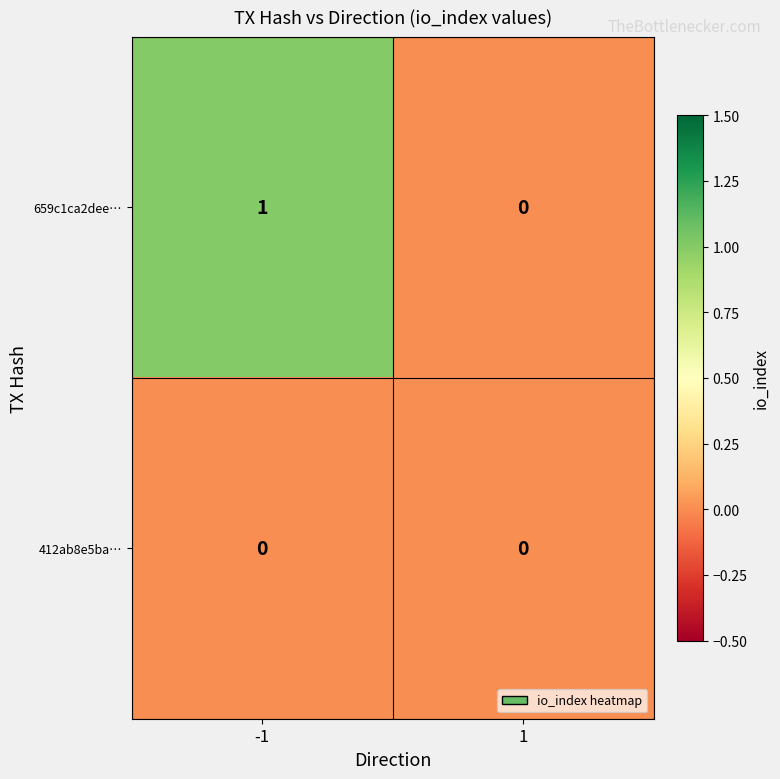

Between -1 and 1, which series saw the biggest shift?

659c1ca2dee…